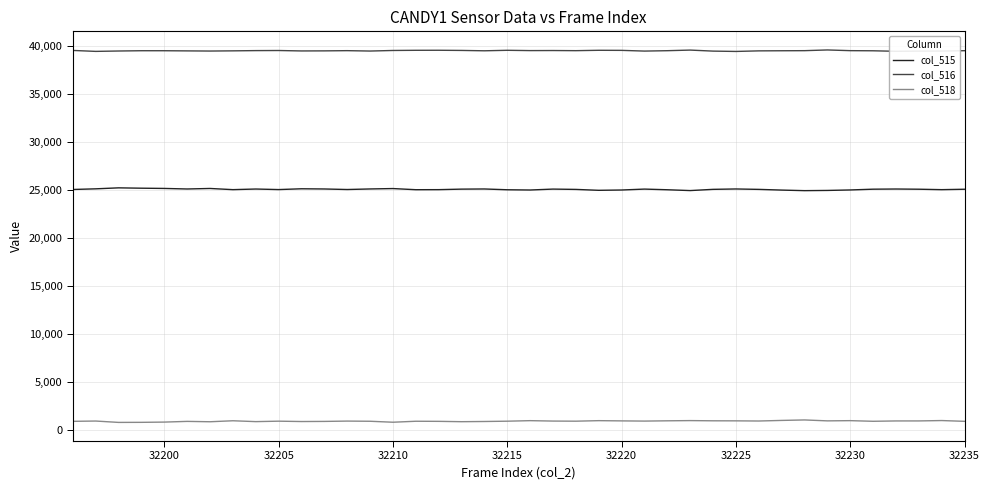

What is the greatest value displayed?

39578